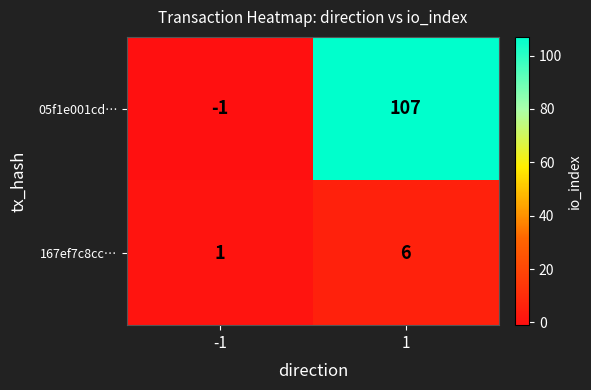

What is the approximate value of 05f1e001cd… at 1, to the nearest 50?

100